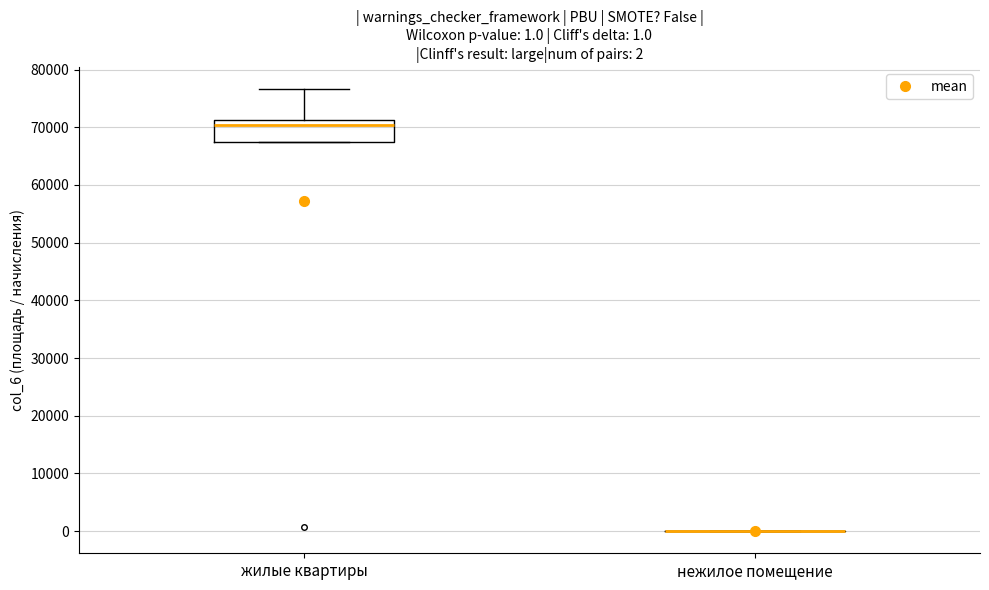

Comparing the boxes themselves (not the whiskers), which one is the tallest?

жилые квартиры